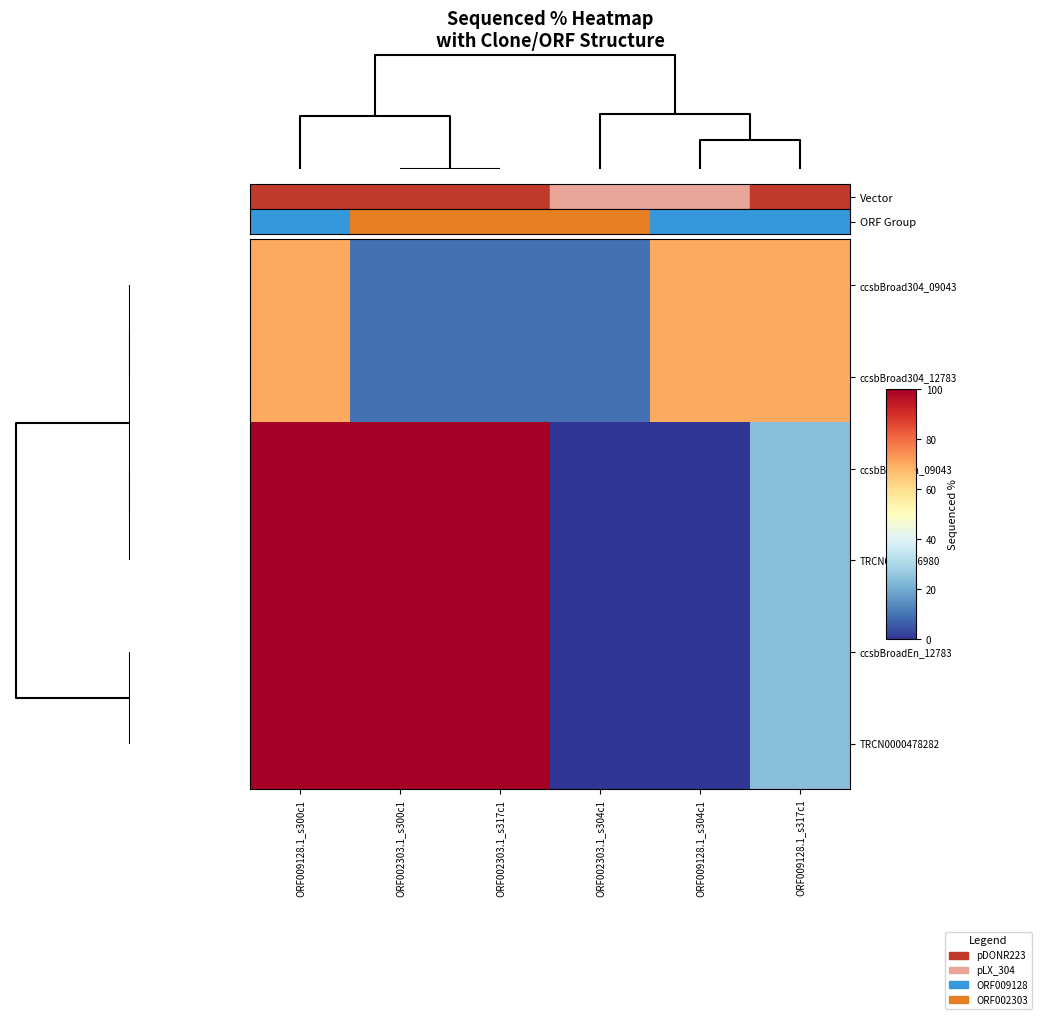

Reading left to right, what are all the values shown in this chart?

ccsbBroad304_09043: ORF009128.1_s300c1=70.7	ORF002303.1_s300c1=9.5	ORF002303.1_s317c1=9.5	ORF002303.1_s304c1=9.5	ORF009128.1_s304c1=70.7	ORF009128.1_s317c1=70.7
ccsbBroad304_12783: ORF009128.1_s300c1=70.7	ORF002303.1_s300c1=9.5	ORF002303.1_s317c1=9.5	ORF002303.1_s304c1=9.5	ORF009128.1_s304c1=70.7	ORF009128.1_s317c1=70.7
ccsbBroadEn_09043: ORF009128.1_s300c1=100.0	ORF002303.1_s300c1=100.0	ORF002303.1_s317c1=100.0	ORF002303.1_s304c1=0.0	ORF009128.1_s304c1=0.0	ORF009128.1_s317c1=24.2
TRCN0000466980: ORF009128.1_s300c1=100.0	ORF002303.1_s300c1=100.0	ORF002303.1_s317c1=100.0	ORF002303.1_s304c1=0.0	ORF009128.1_s304c1=0.0	ORF009128.1_s317c1=24.2
ccsbBroadEn_12783: ORF009128.1_s300c1=100.0	ORF002303.1_s300c1=100.0	ORF002303.1_s317c1=100.0	ORF002303.1_s304c1=0.0	ORF009128.1_s304c1=0.0	ORF009128.1_s317c1=24.2
TRCN0000478282: ORF009128.1_s300c1=100.0	ORF002303.1_s300c1=100.0	ORF002303.1_s317c1=100.0	ORF002303.1_s304c1=0.0	ORF009128.1_s304c1=0.0	ORF009128.1_s317c1=24.2